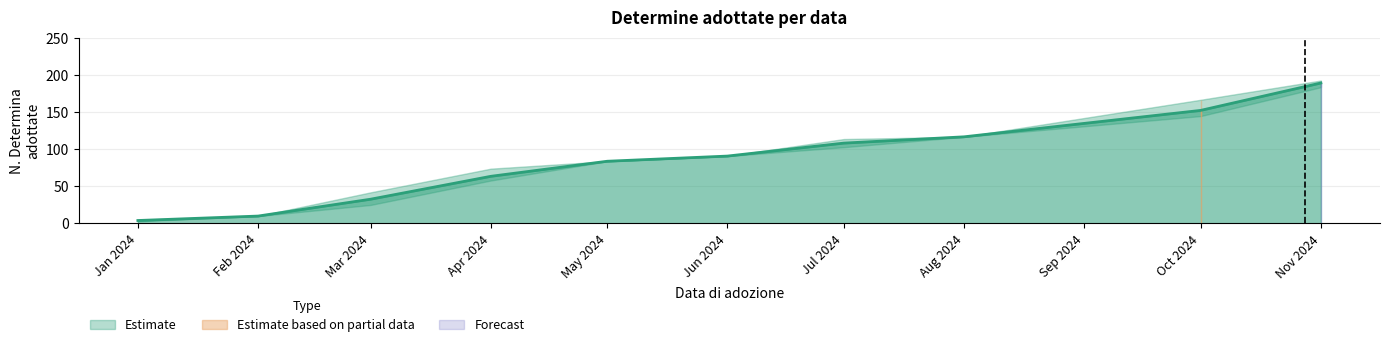

The value of Cumulative Determina at 2024-01-19 is 3. True or false?

True